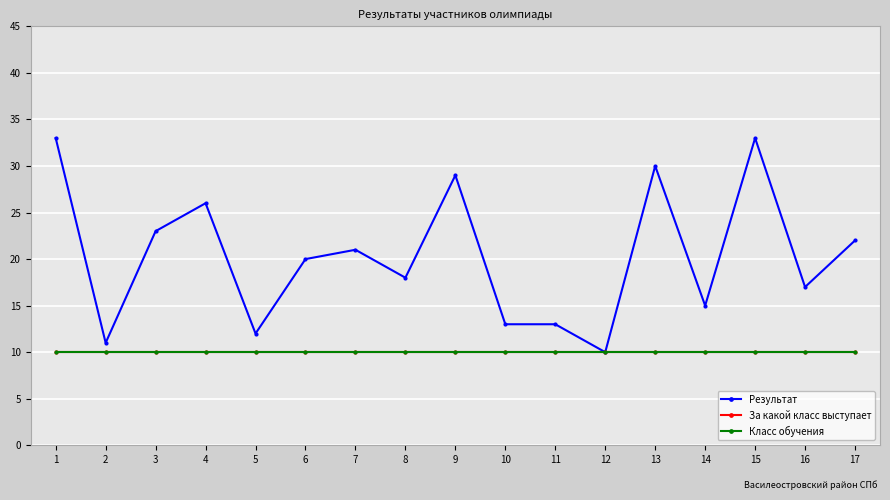

Where is Результат nearest to the value 21?

7